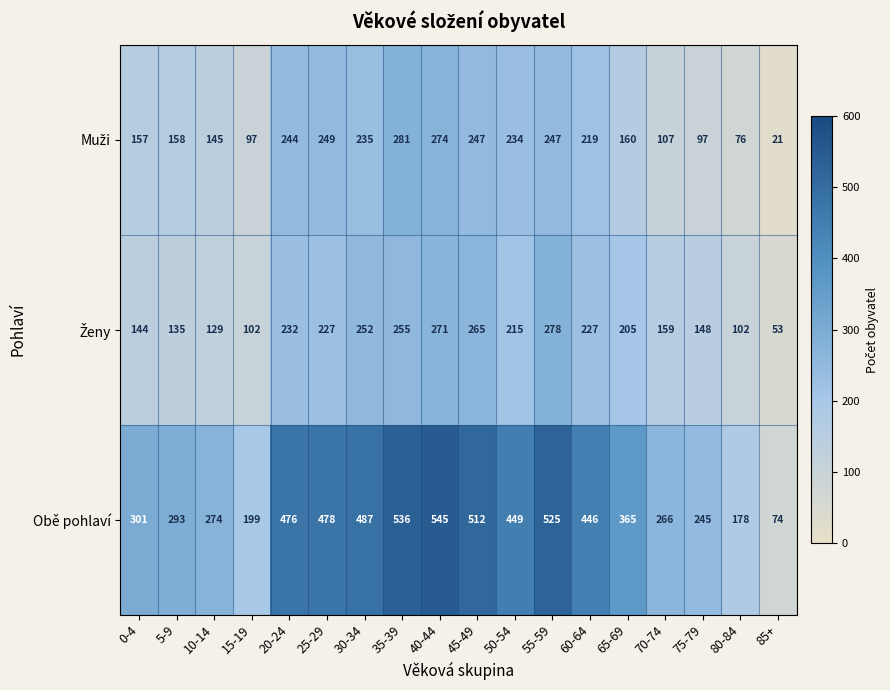

Where is Obě pohlaví nearest to the value 309?

0-4